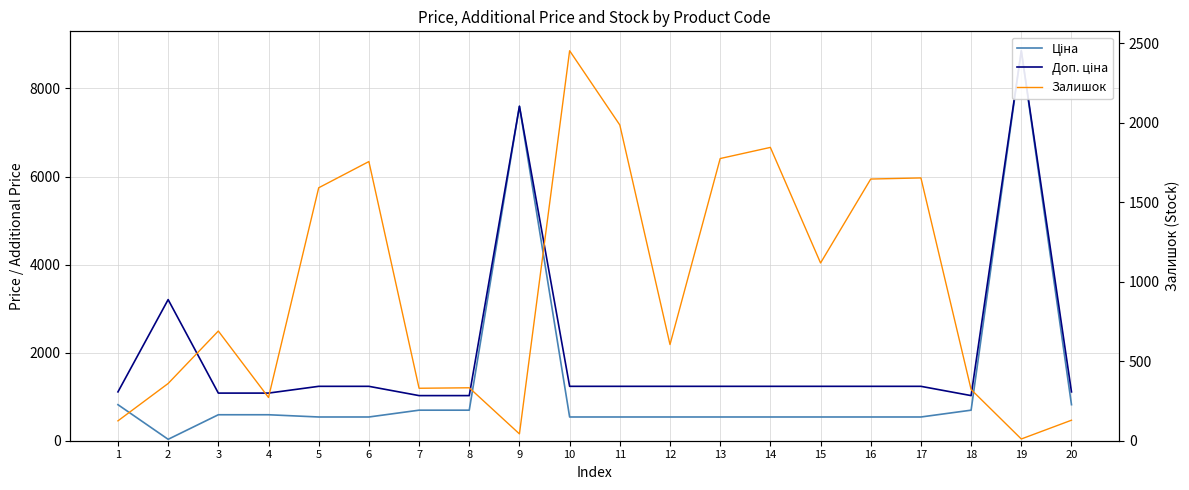

What is the greatest value displayed?

8856.7